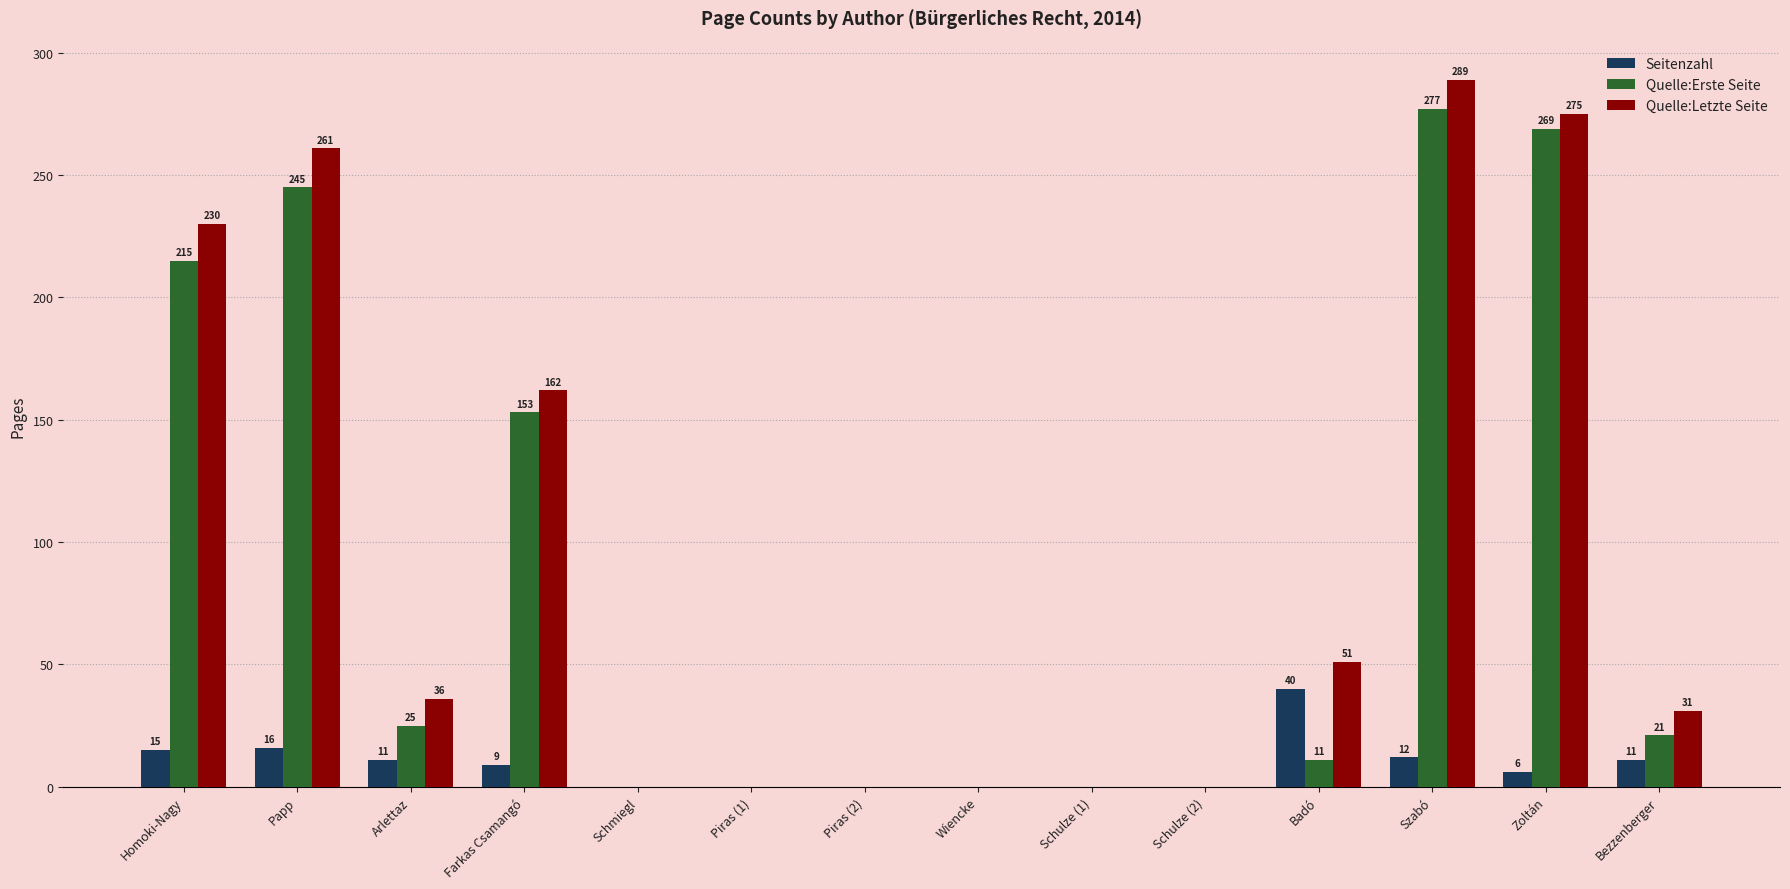

Reading left to right, extract all data points from this chart.

Seitenzahl: Homoki-Nagy=15	Papp=16	Arlettaz=11	Farkas Csamangó=9	Schmiegl=0	Piras (1)=0	Piras (2)=0	Wiencke=0	Schulze (1)=0	Schulze (2)=0	Badó=40	Szabó=12	Zoltán=6	Bezzenberger=11
Quelle:Erste Seite: Homoki-Nagy=215	Papp=245	Arlettaz=25	Farkas Csamangó=153	Schmiegl=0	Piras (1)=0	Piras (2)=0	Wiencke=0	Schulze (1)=0	Schulze (2)=0	Badó=11	Szabó=277	Zoltán=269	Bezzenberger=21
Quelle:Letzte Seite: Homoki-Nagy=230	Papp=261	Arlettaz=36	Farkas Csamangó=162	Schmiegl=0	Piras (1)=0	Piras (2)=0	Wiencke=0	Schulze (1)=0	Schulze (2)=0	Badó=51	Szabó=289	Zoltán=275	Bezzenberger=31